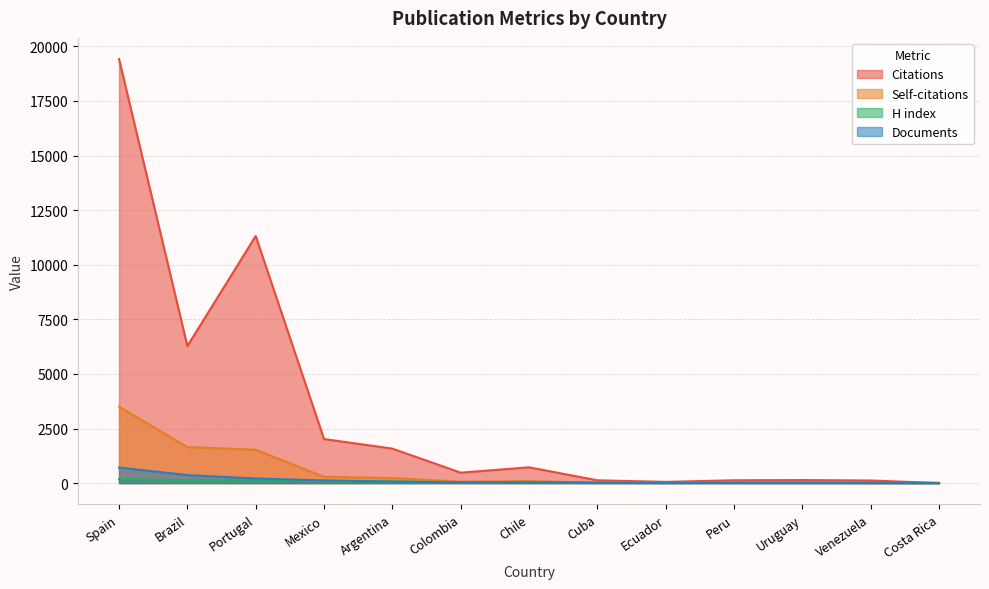

What is the sum of the Documents values at Brazil and Argentina?

433